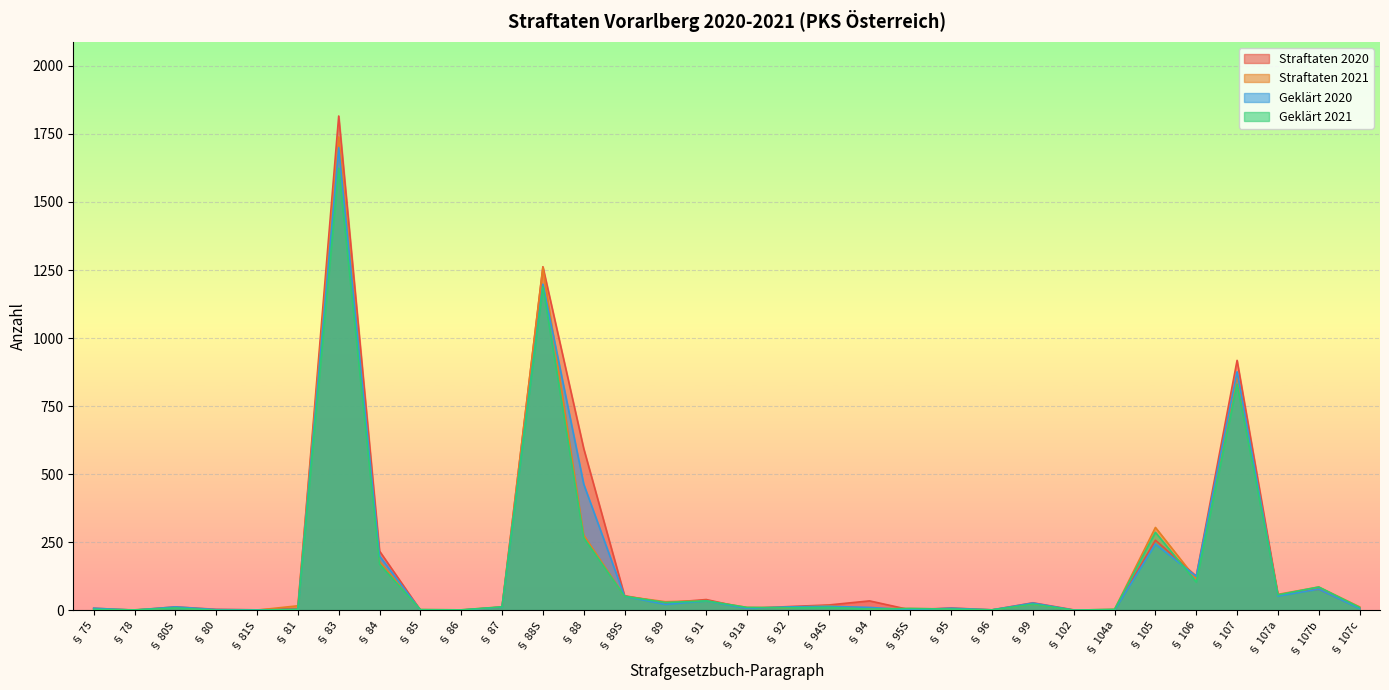

Where does the Geklärt 2021 series first go above 10?

§ 83